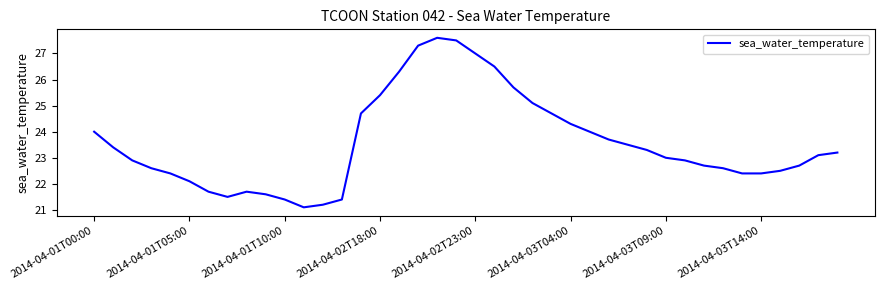

What is the maximum value shown in the chart?

27.6